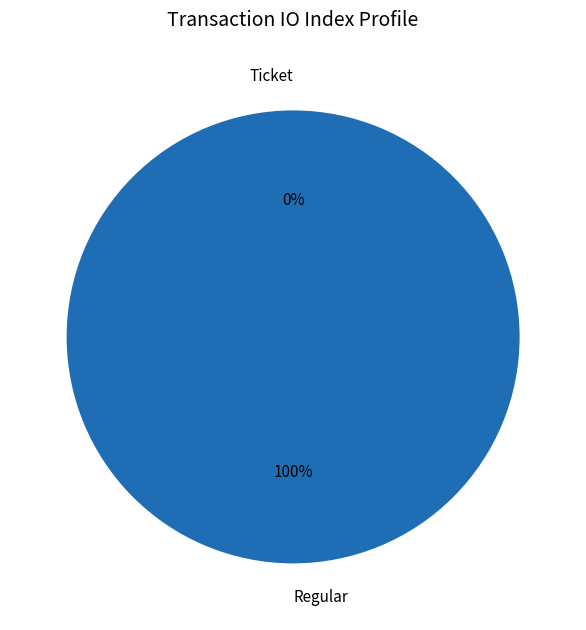

To the nearest percent, what is the difference between the Regular and Ticket slice percentages?

100%